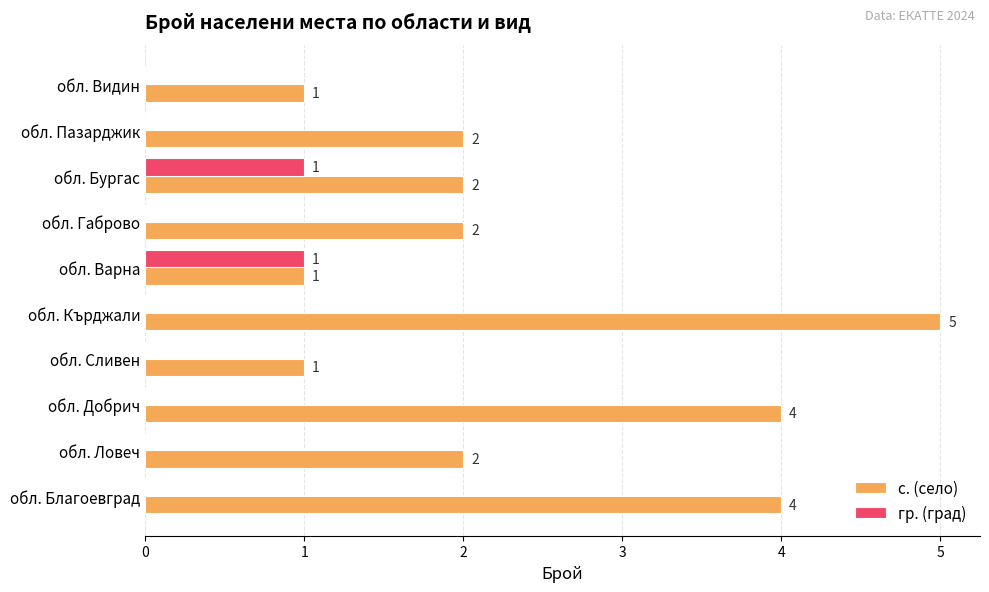

What are all the series names shown in the legend?

с. (село), гр. (град)